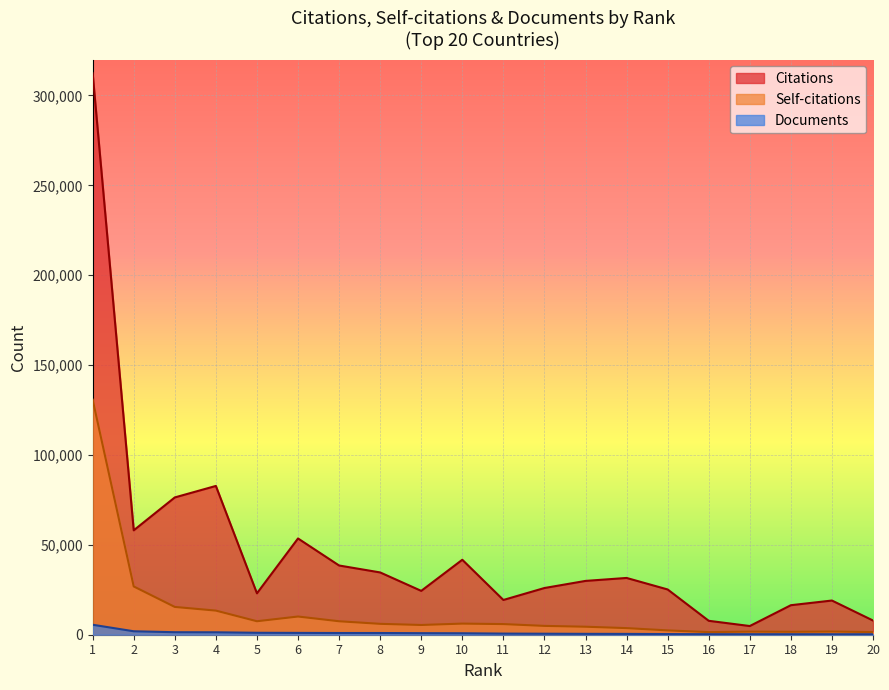

True or false: Self-citations has more than 2 interior local peaks.

True